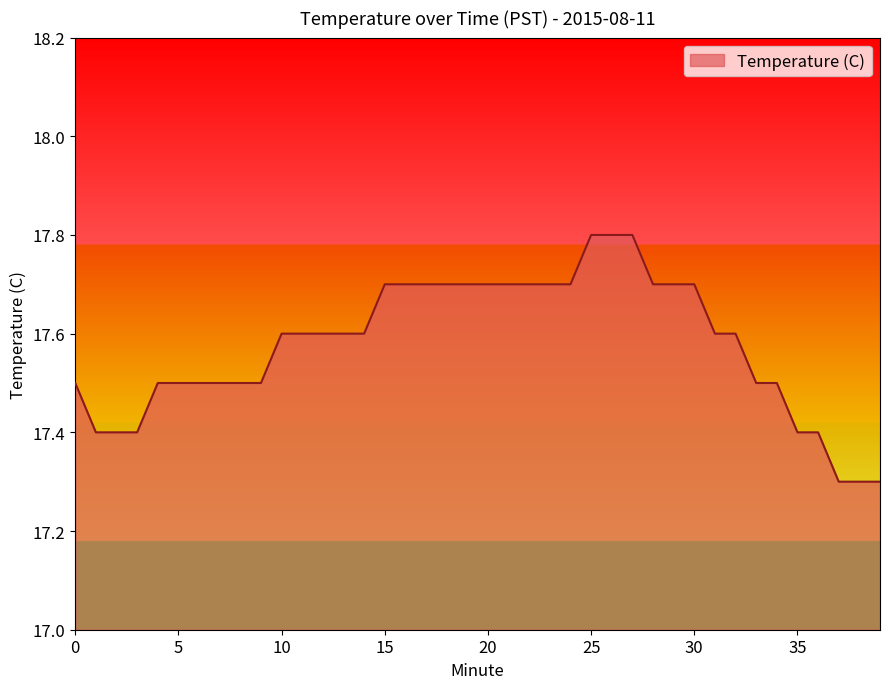

What is the sum of all values?

703.1